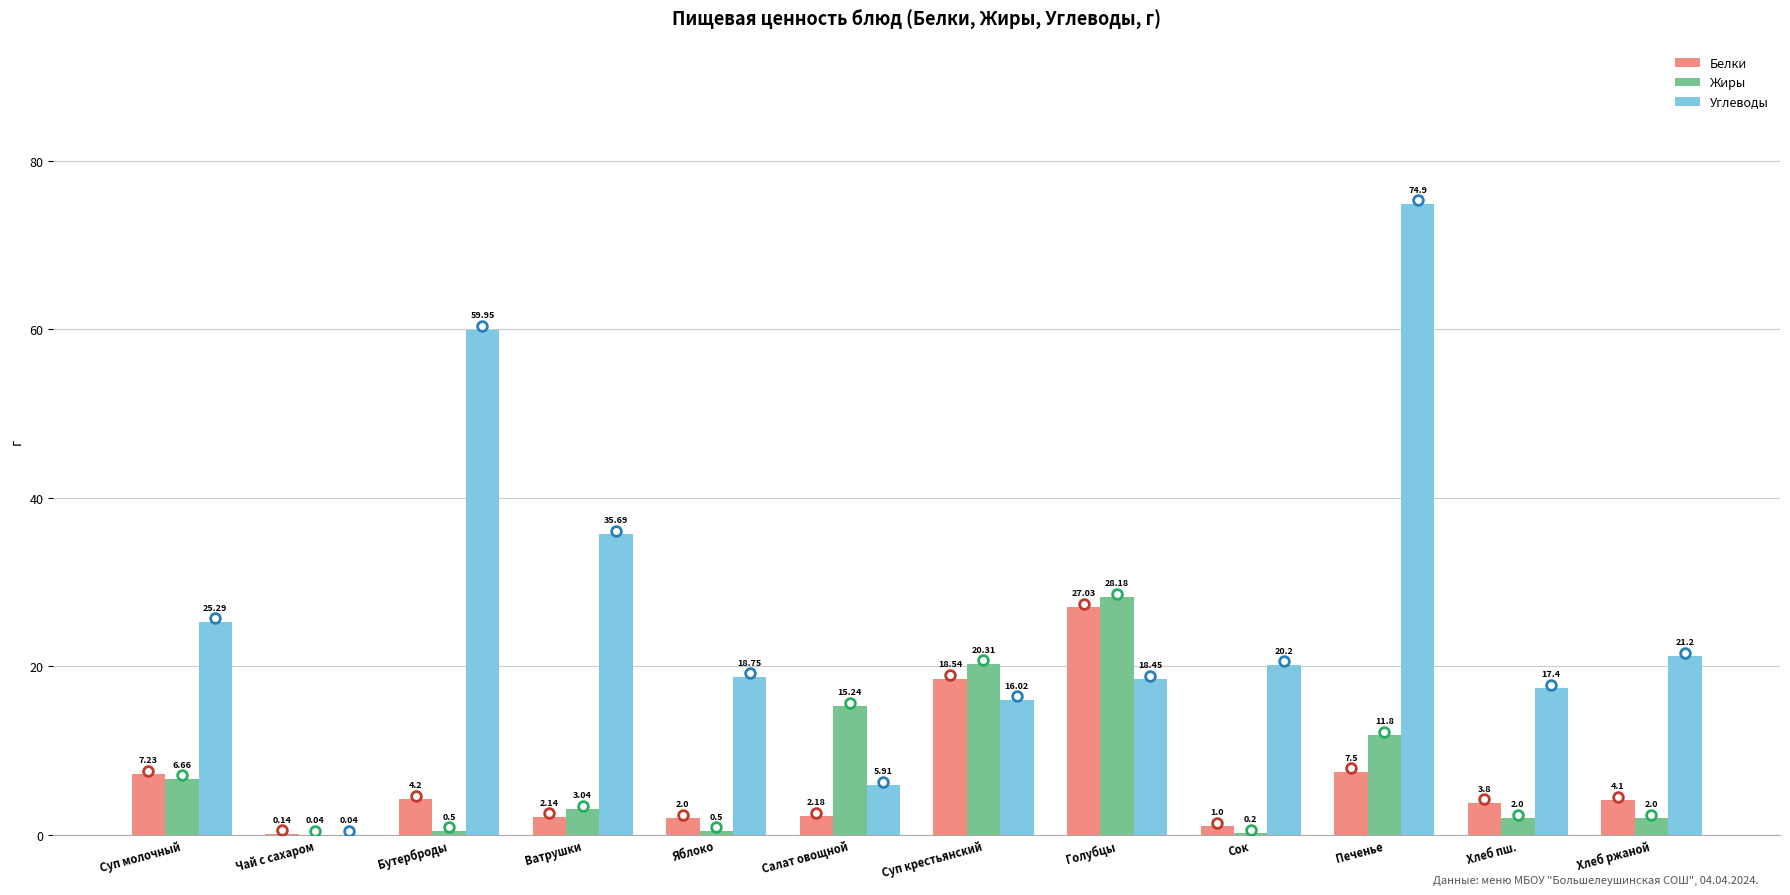

What is the total value across all series at Салат овощной?

23.3